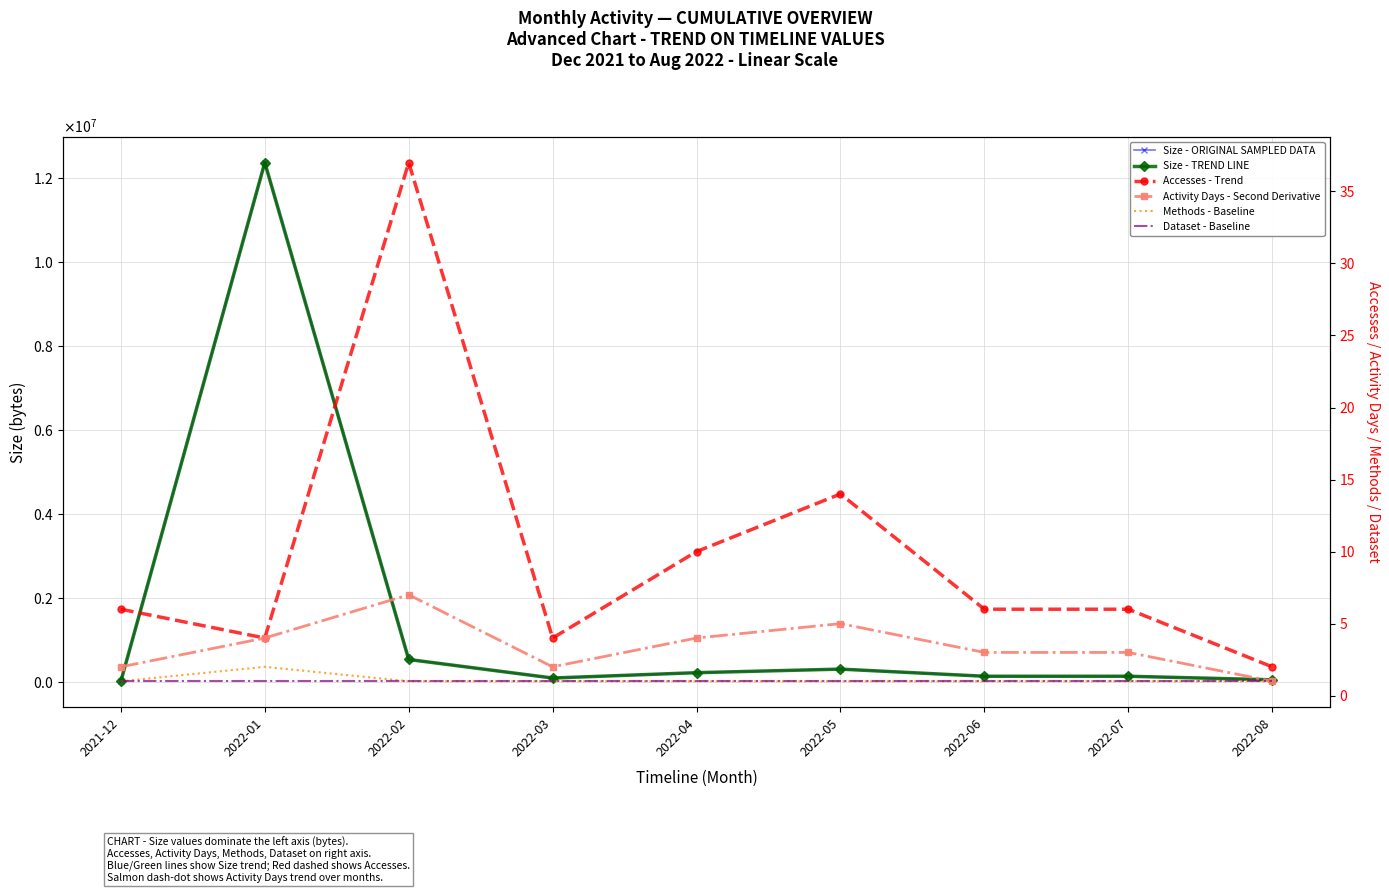

Count the Methods - Baseline values in the range 1 to 2.

9